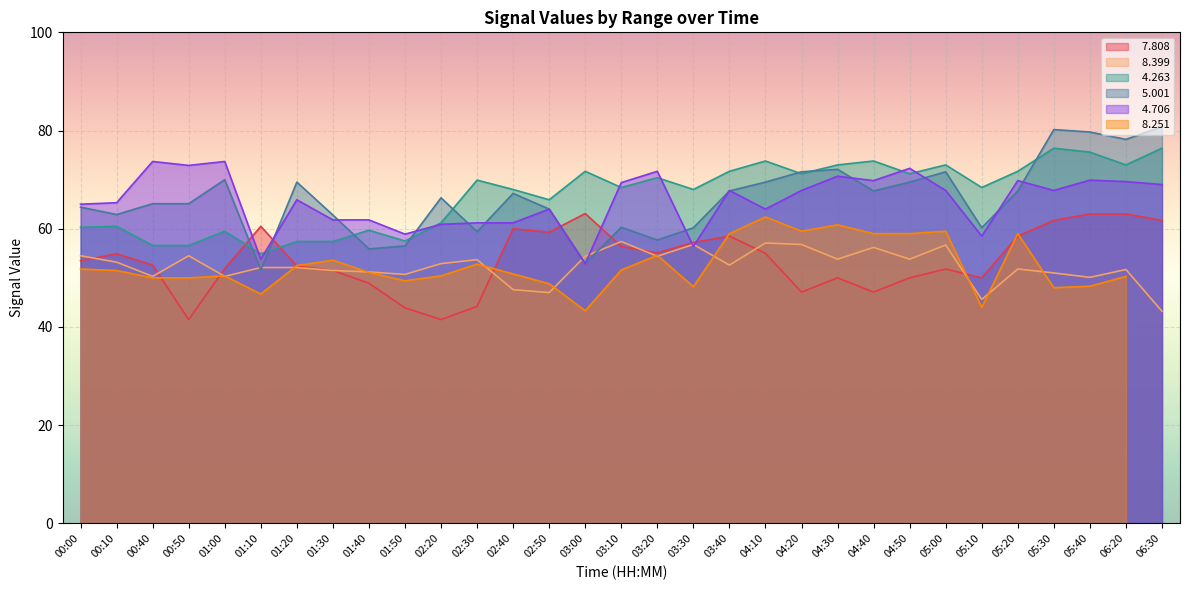

The   4.706 series shows 44.9 at 01:00. True or false?

False